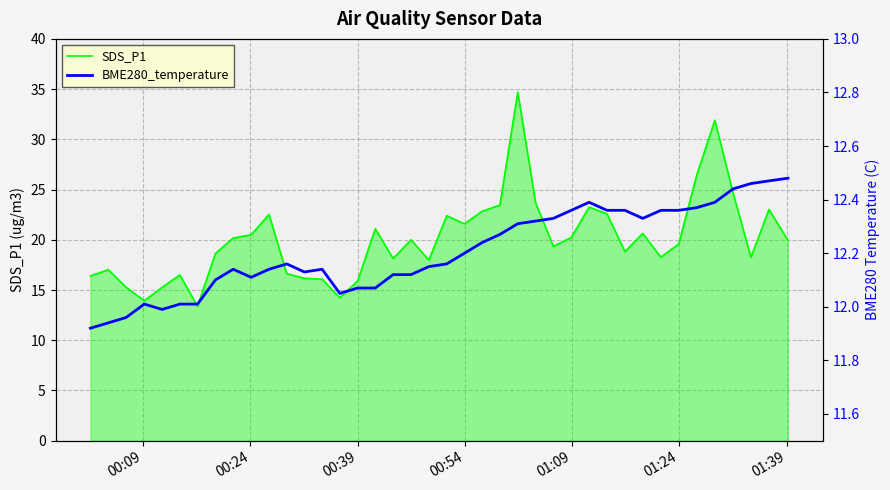

What is the minimum value for SDS_P1?

13.4